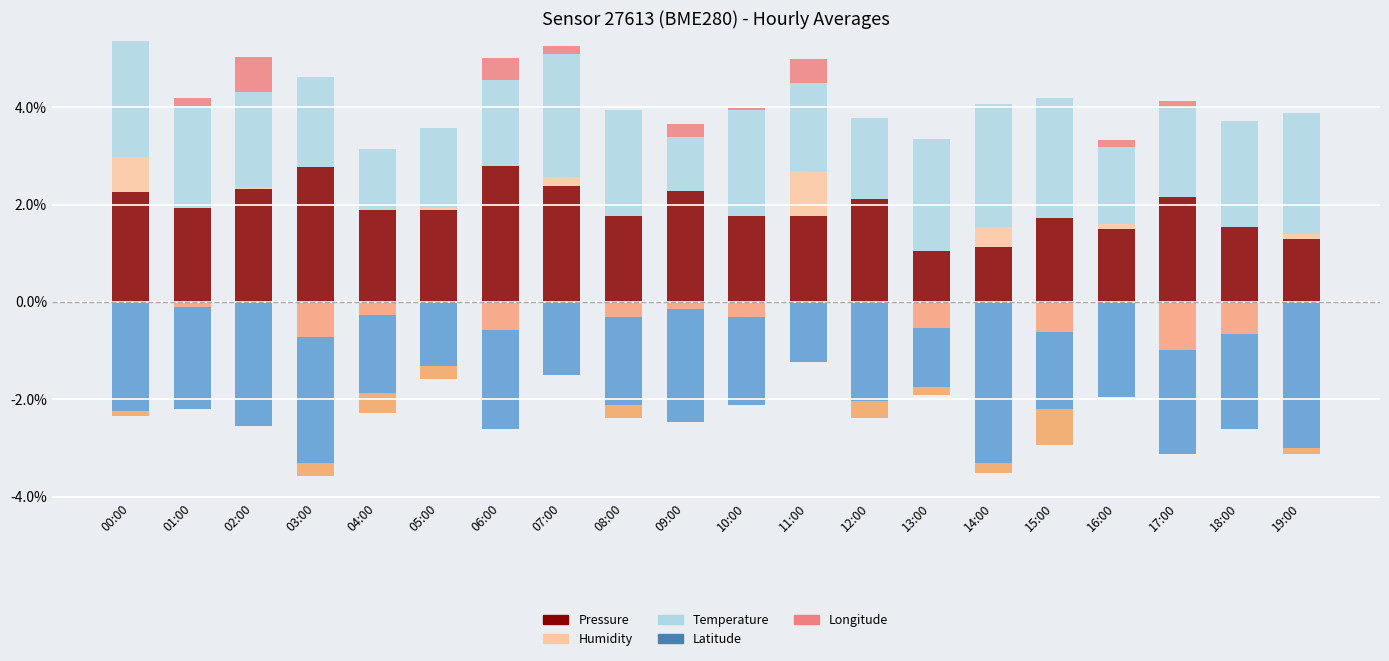

True or false: Humidity has a value of 0.1 at 19:00.

True